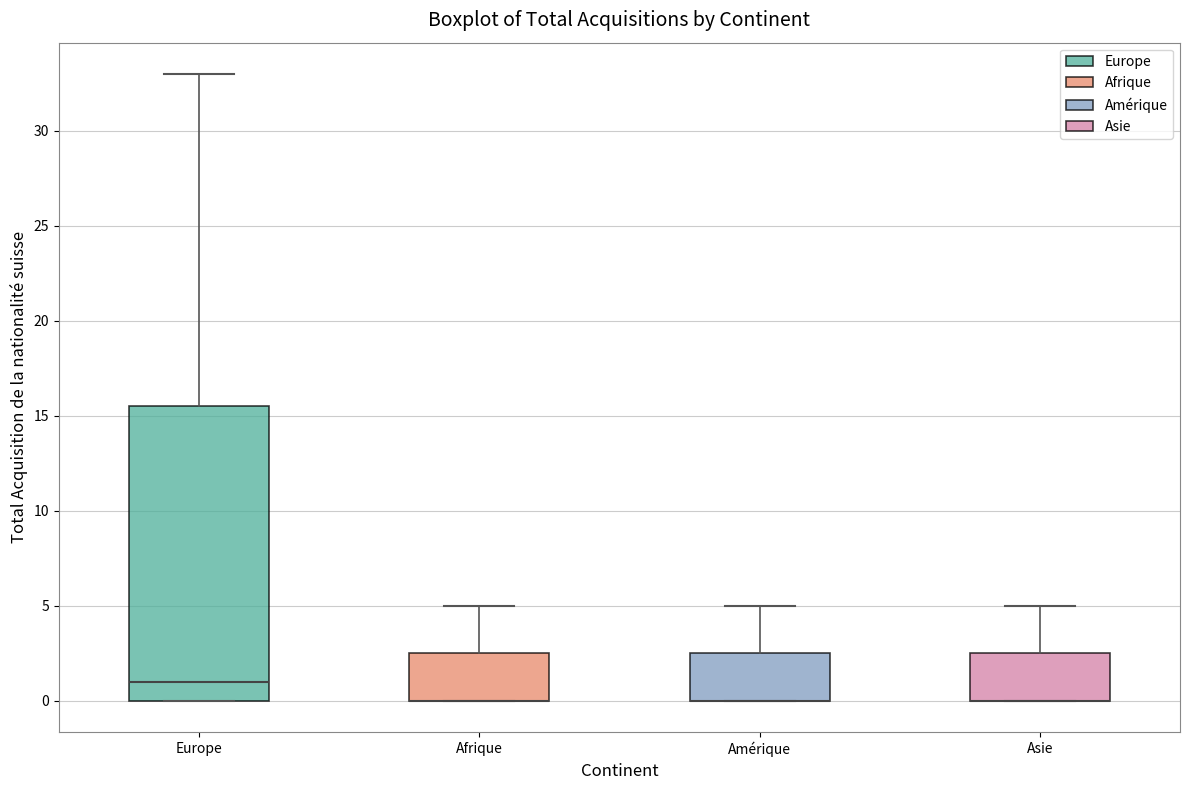

Reading left to right, read every box against the y-axis: the position of its median line, the range the box covers, and the ends of its whiskers. The values are not printed on the chart, so give them approximately, as read against the axis.

Europe: median 1.0, box 0.0 to 15.5, whiskers 0.0 to 33.0
Afrique: median 0.0 (drawn on the box's lower edge), box 0.0 to 2.5, whiskers 0.0 to 5.0
Amérique: median 0.0 (drawn on the box's lower edge), box 0.0 to 2.5, whiskers 0.0 to 5.0
Asie: median 0.0 (drawn on the box's lower edge), box 0.0 to 2.5, whiskers 0.0 to 5.0